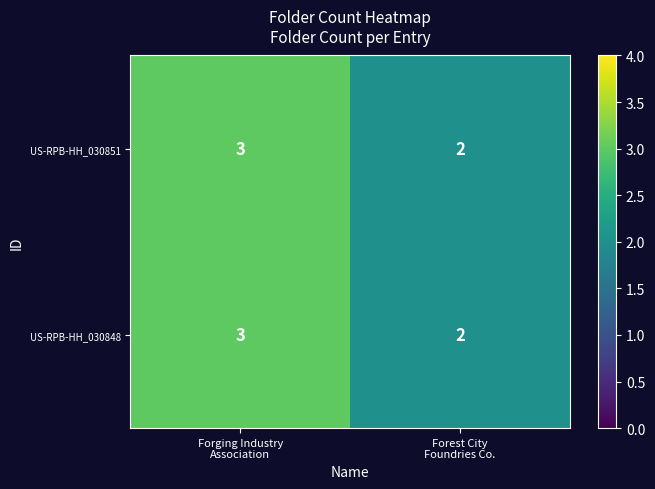

What is the sum of all US-RPB-HH_030851 values?

5